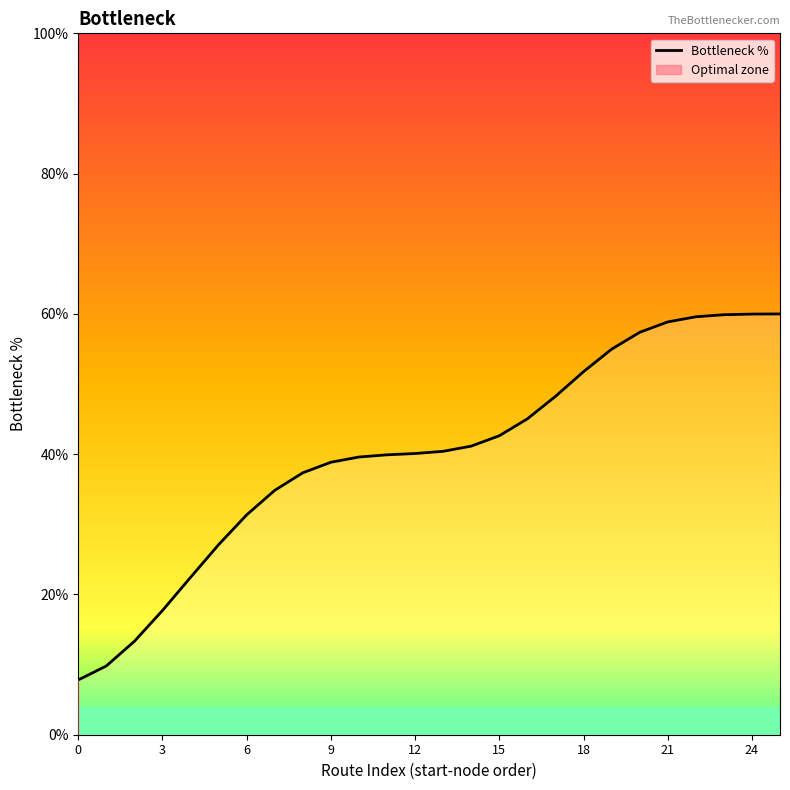

What is the ratio of the value at 21 to the value at 14?

1.4